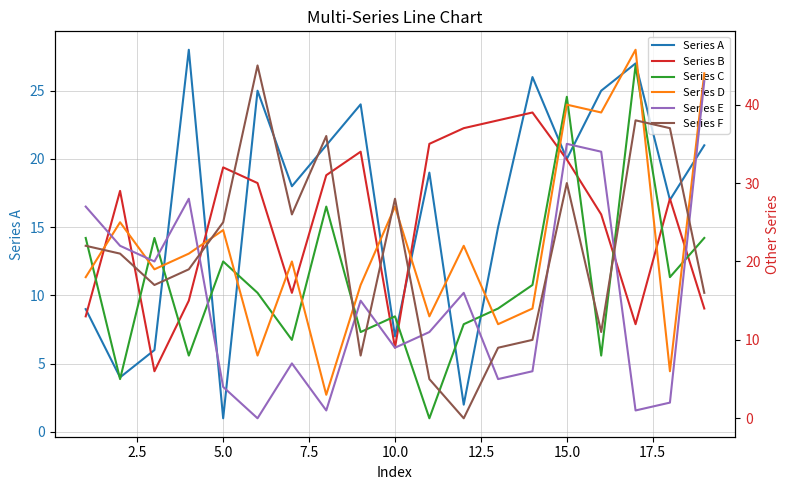

How many lines are shown in the chart?

6